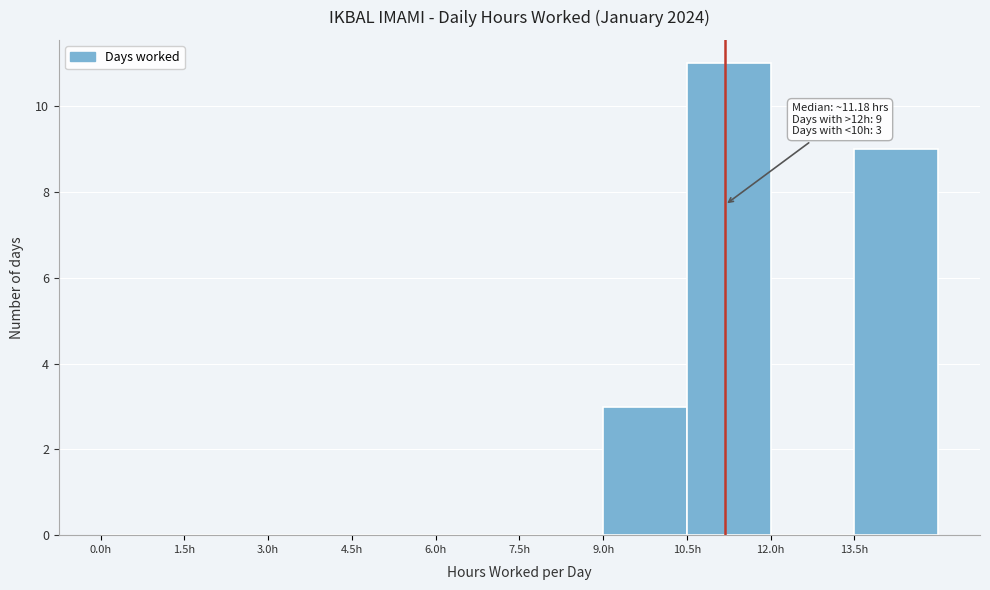

Which range on the x-axis has the tallest bar?

10.5 to 12.0